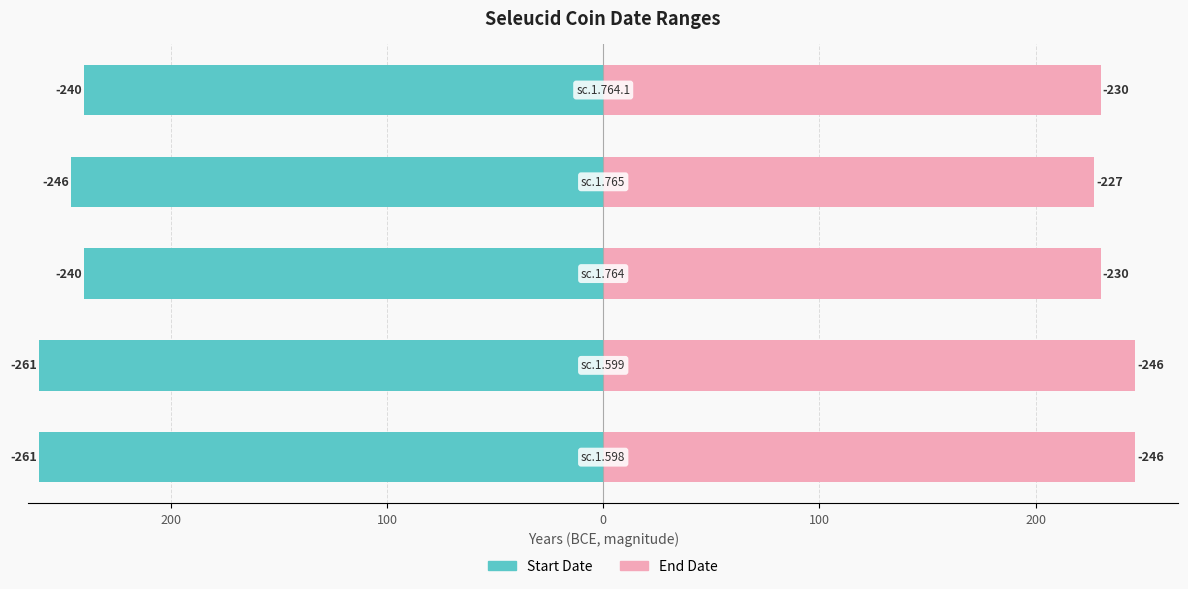

What is the sum of all Start Date values?

-1248